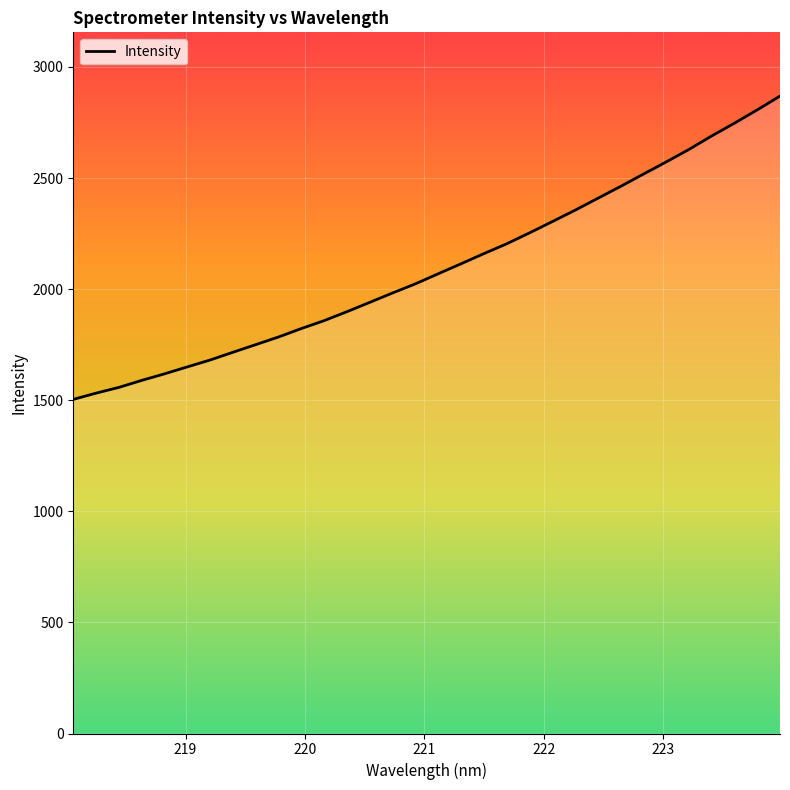

What is the minimum value shown in the chart?

1503.8